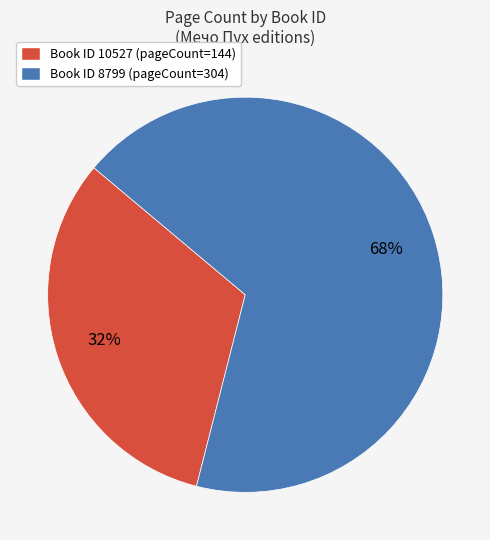

To the nearest percent, what percentage of the pie is Book ID 8799 (pageCount=304)?

68%